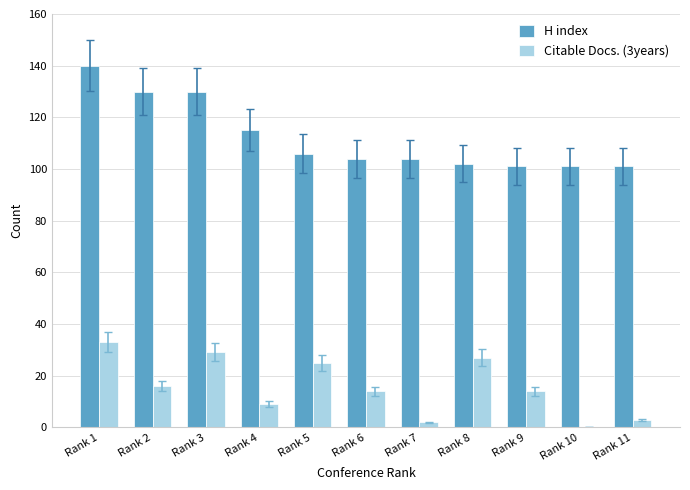

Between Rank 2 and Rank 4, which series saw the biggest shift?

H index